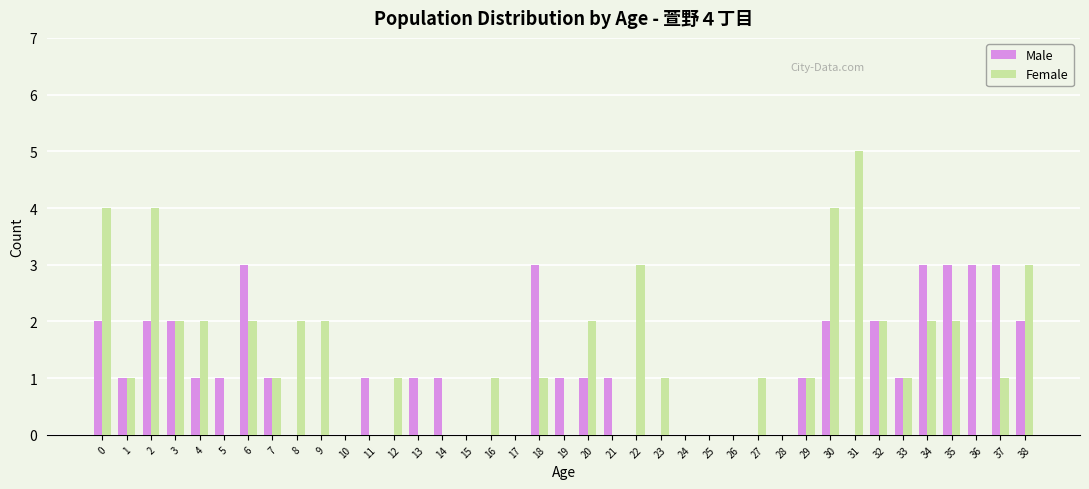

Reading right to left, what are all the values shown in this chart?

Male: 2	3	3	3	3	1	2	0	2	1	0	0	0	0	0	0	0	1	1	1	3	0	0	0	1	1	0	1	0	0	0	1	3	1	1	2	2	1	2
Female: 3	1	0	2	2	1	2	5	4	1	0	1	0	0	0	1	3	0	2	0	1	0	1	0	0	0	1	0	0	2	2	1	2	0	2	2	4	1	4